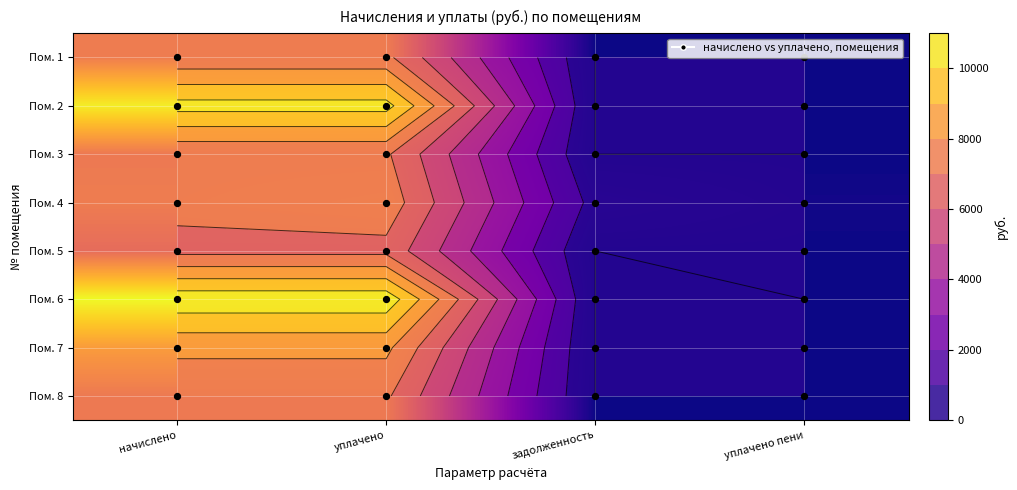

Between уплачено and начислено, which is larger?

уплачено